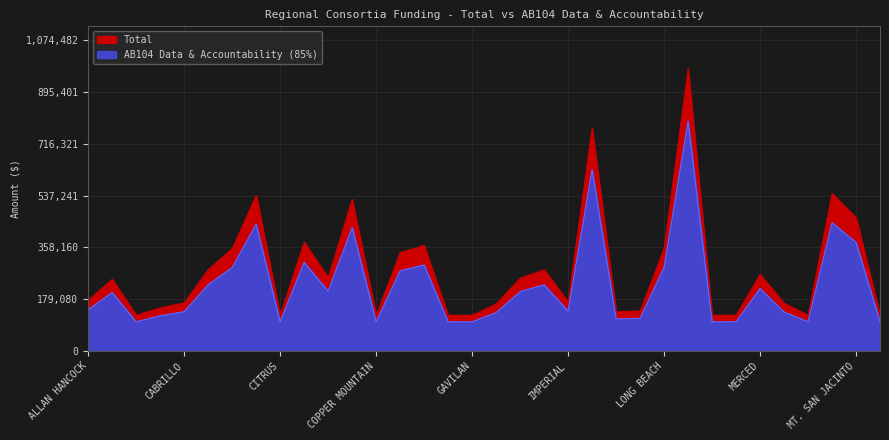

At which category does the chart reach its peak across all series?

LOS RIOS